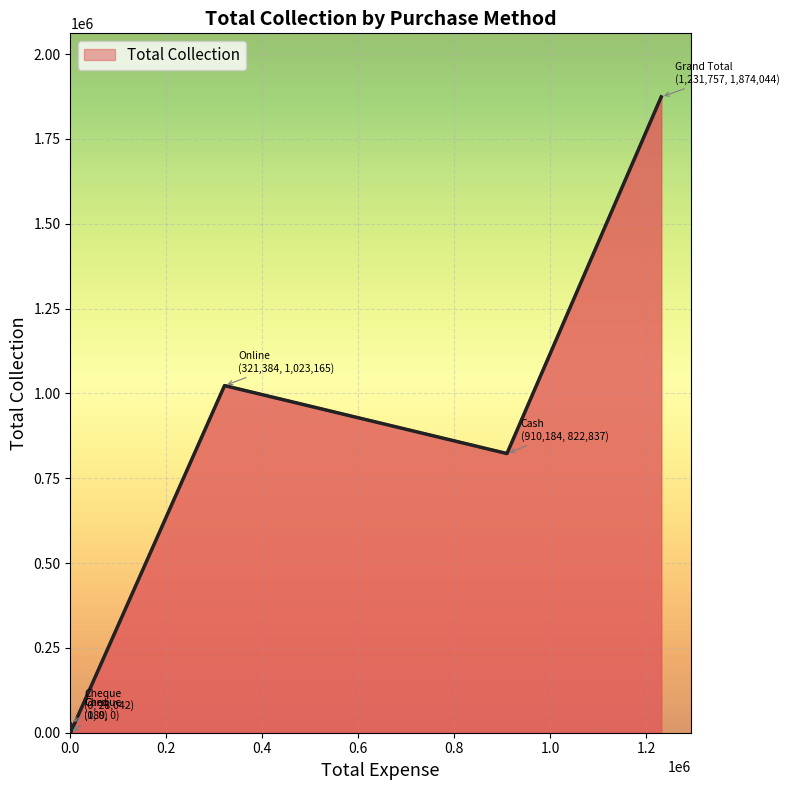

Read the value at Grand Total.

1874044.2